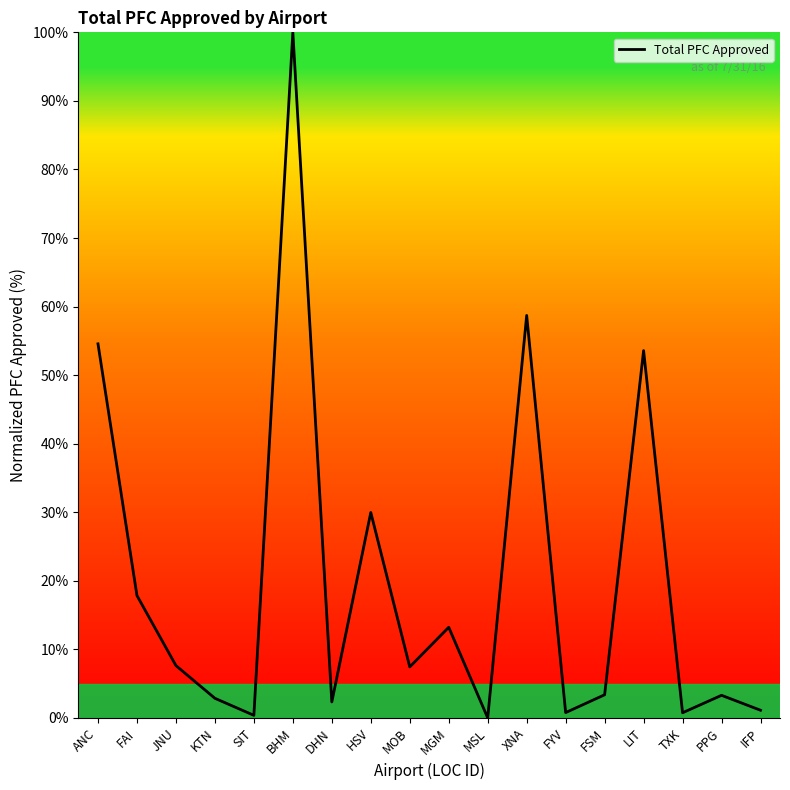

The chart shows a value of 18.1 at MGM. True or false?

False